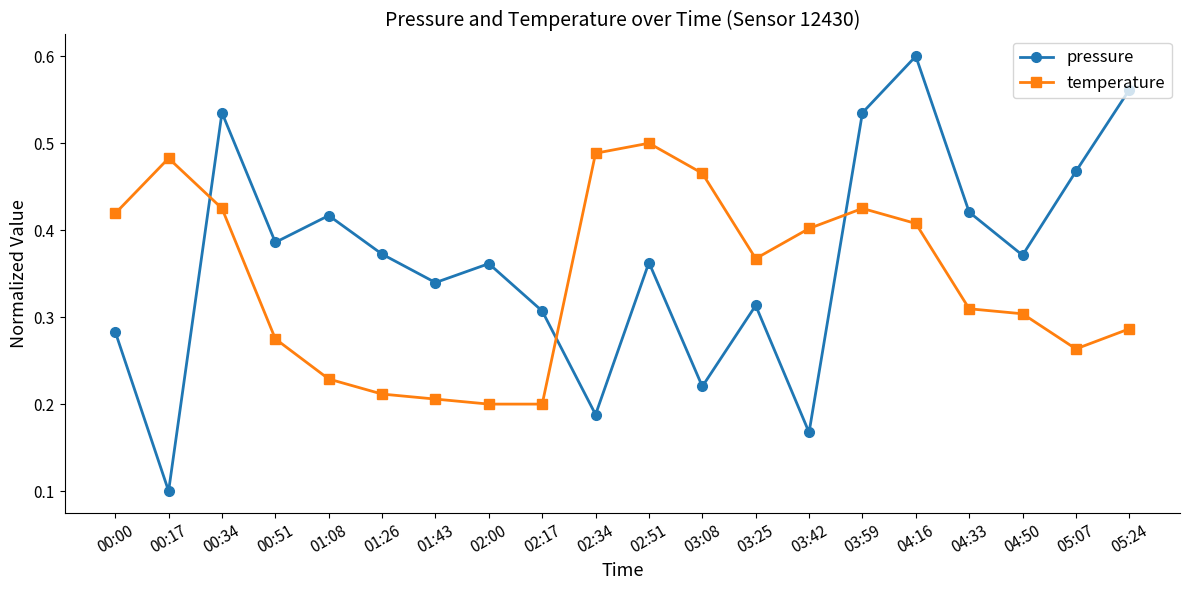

How many temperature values are between 0 and 1?

20